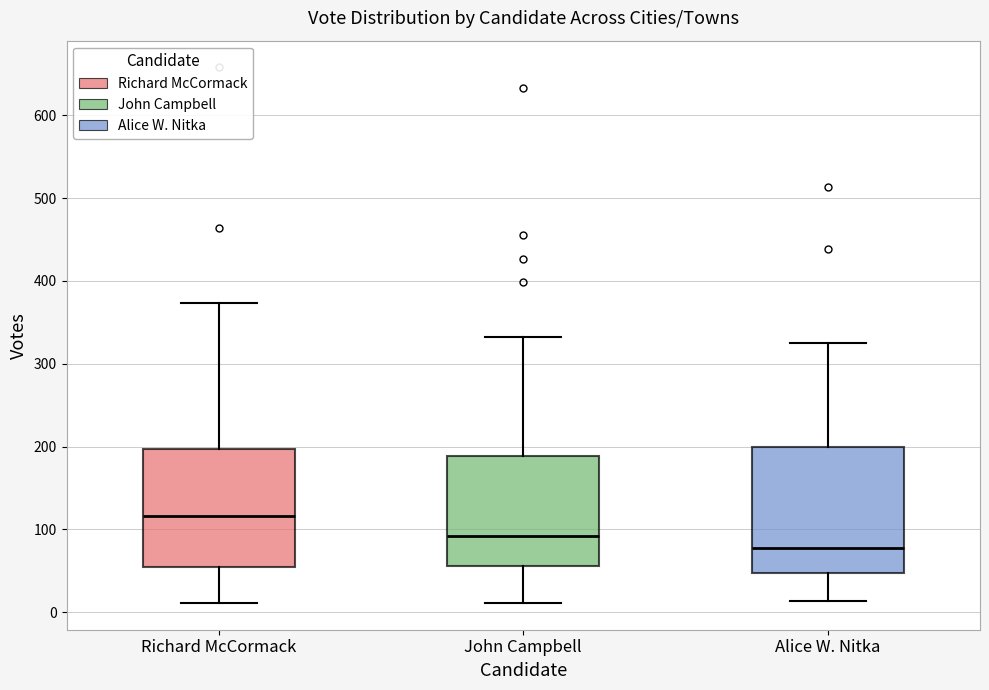

Which box is the tallest, from its lower edge to its upper edge?

Alice W. Nitka